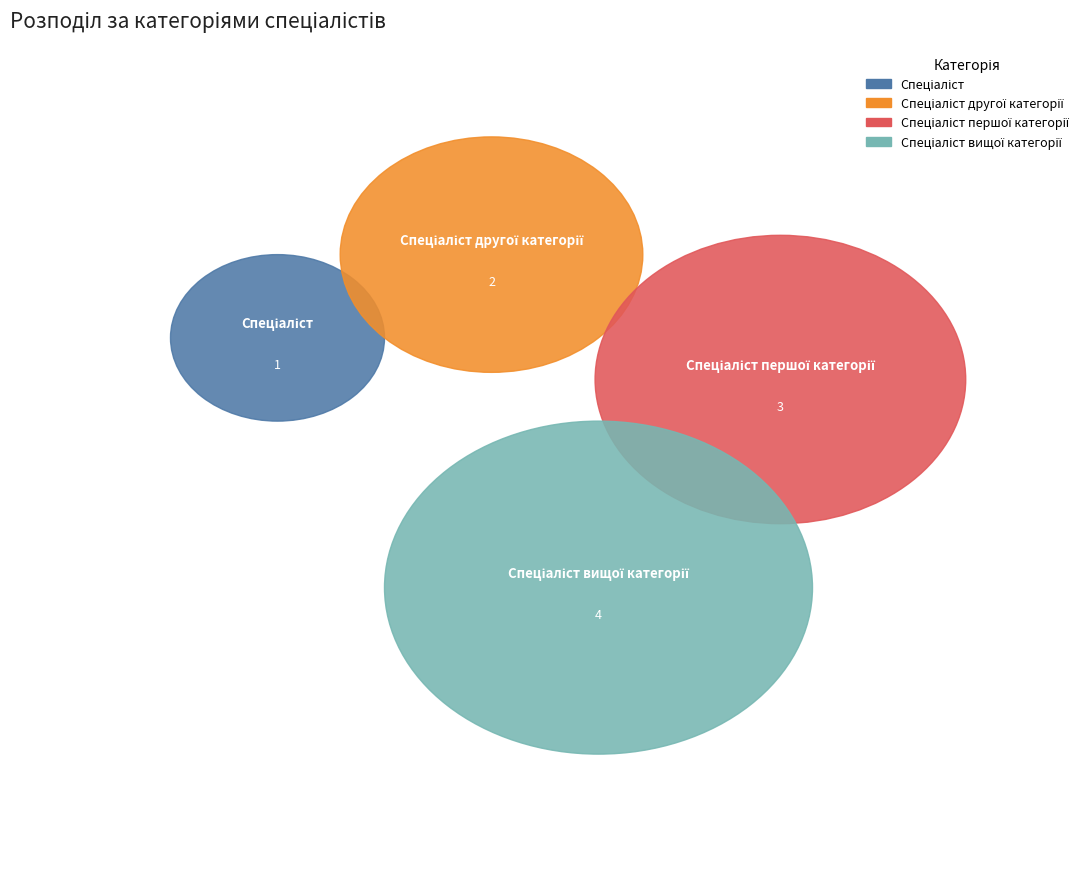

Is it true that Спеціаліст is 10% of the pie?

True